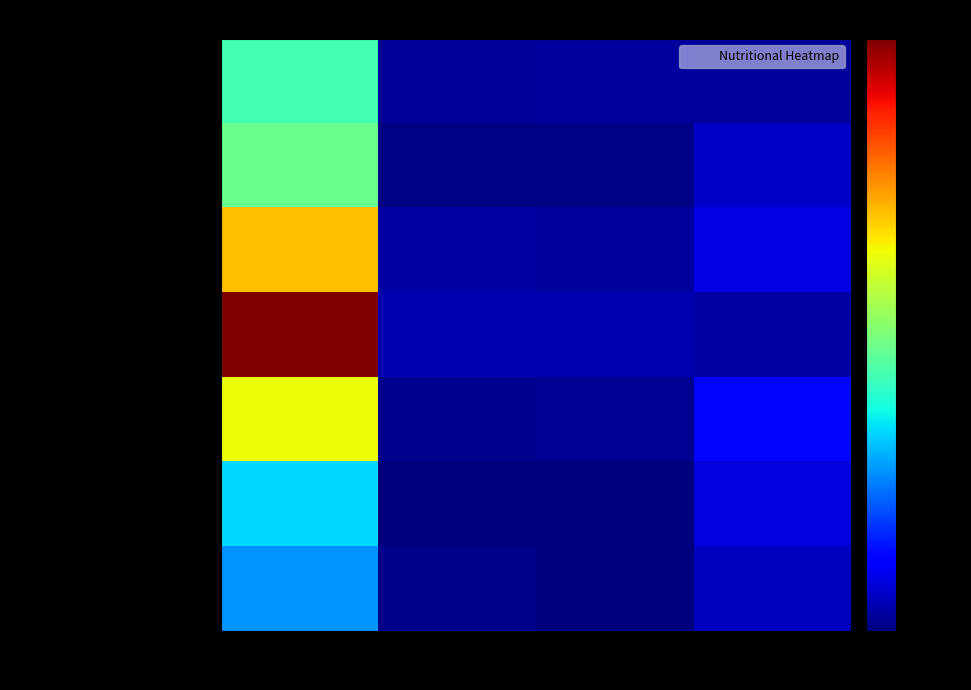

Reading right to left, transcribe all the data shown in this chart.

Школьное молоко: Углеводы=7.0	Жиры=8.0	Белки=6.0	Калорийность=124.0
Печенье: Углеводы=18.4	Жиры=2.0	Белки=1.5	Калорийность=137.6
Суп картофельный: Углеводы=24.9	Жиры=8.1	Белки=9.3	Калорийность=203.0
Котлеты особые: Углеводы=9.3	Жиры=13.2	Белки=13.1	Калорийность=287.6
Каша гречневая: Углеводы=37.1	Жиры=4.8	Белки=3.6	Калорийность=183.8
Напиток лимонный: Углеводы=24.3	Жиры=0.0	Белки=0.1	Калорийность=97.5
Хлеб ржано-пшеничный: Углеводы=15.8	Жиры=0.5	Белки=2.6	Калорийность=78.2